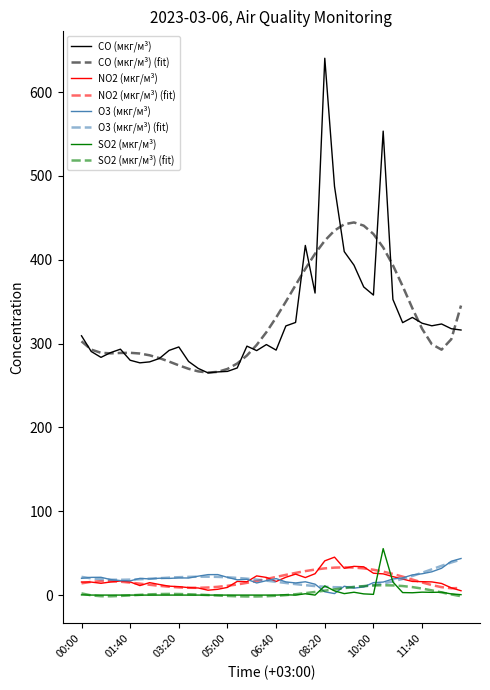

What is the maximum value shown in the chart?

640.3